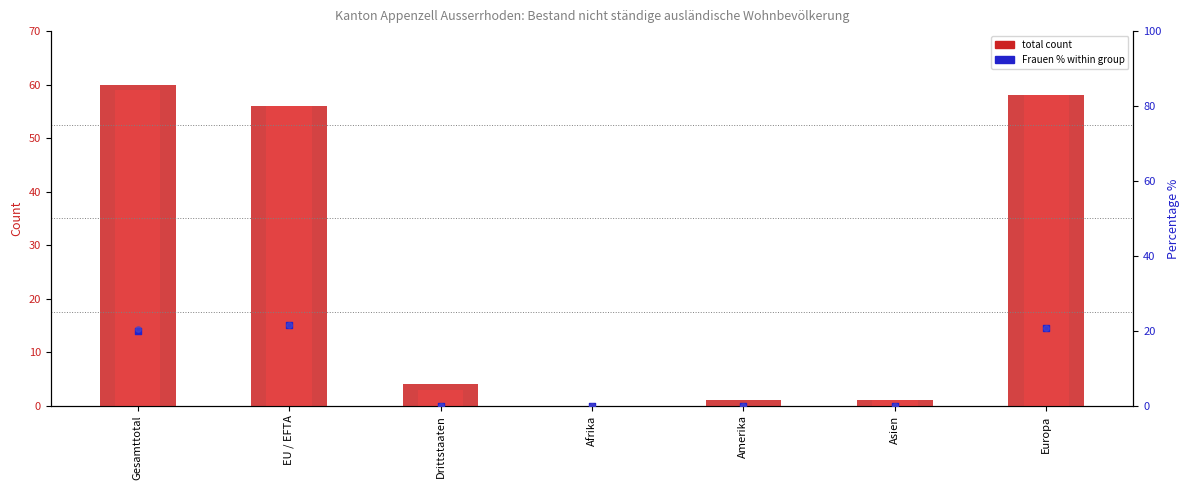

Which series has the largest Y range (max minus min)?

total count